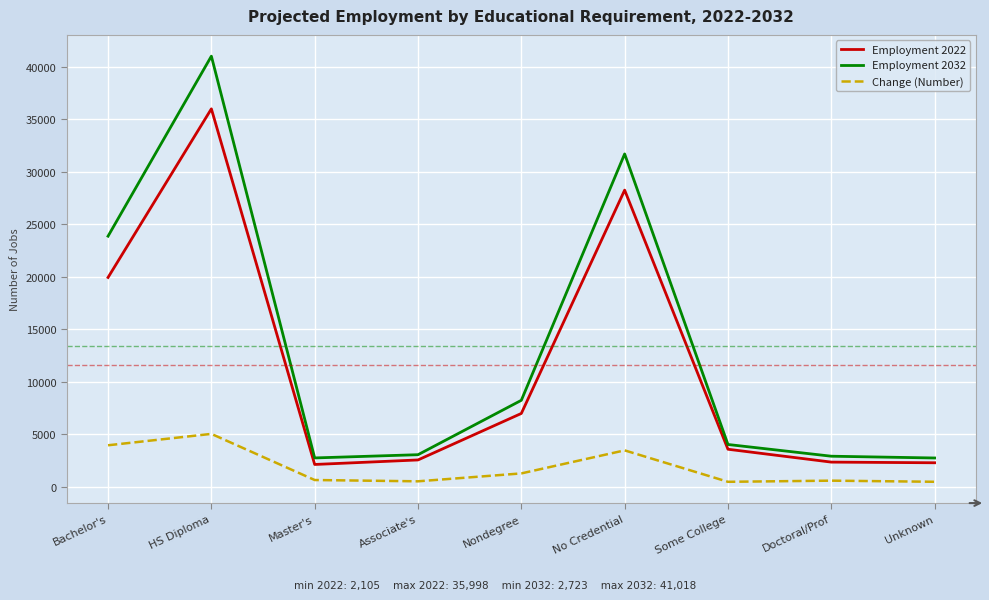

What position from the right is Nondegree?

5